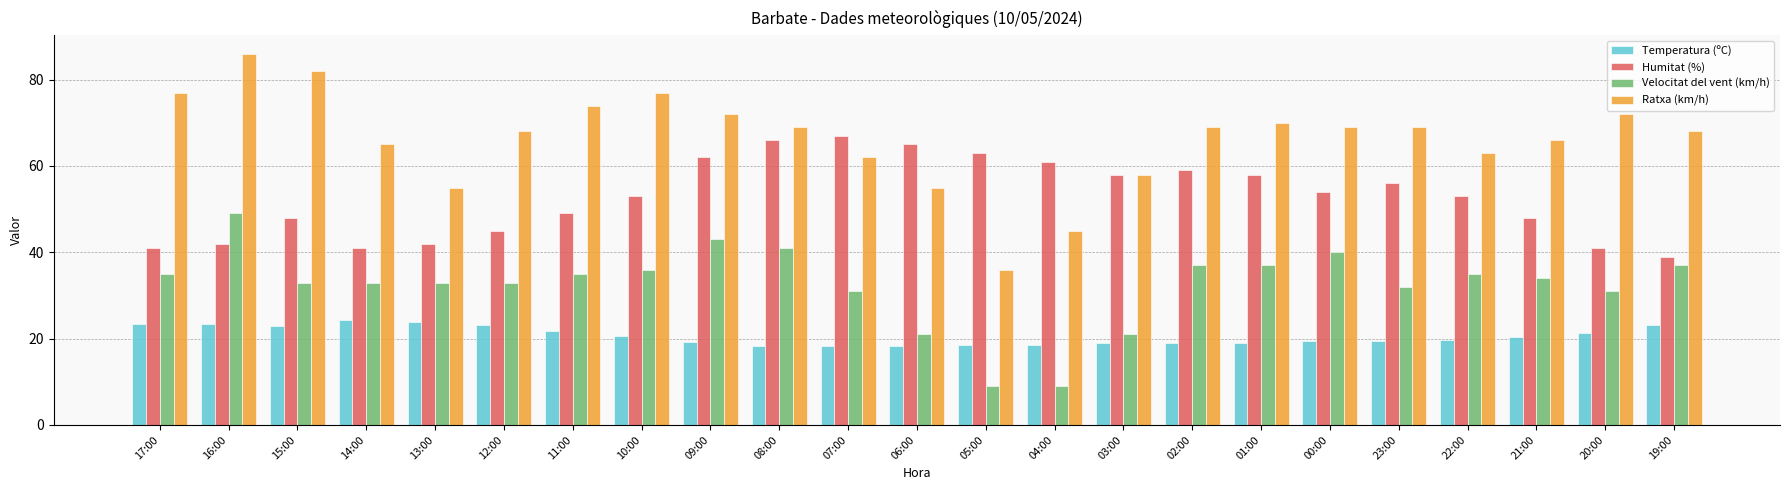

What is the label of the 13th bar from the right?

07:00